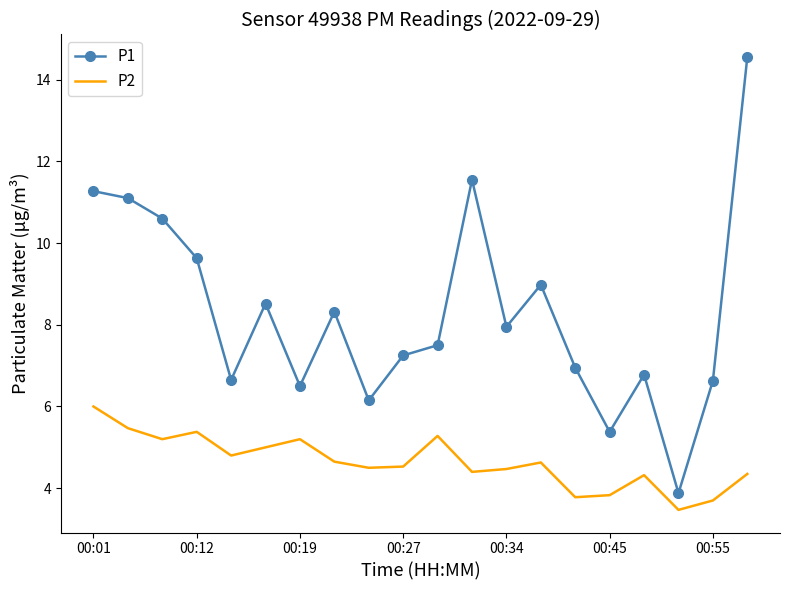

What is the average value of the P1 series?

8.3